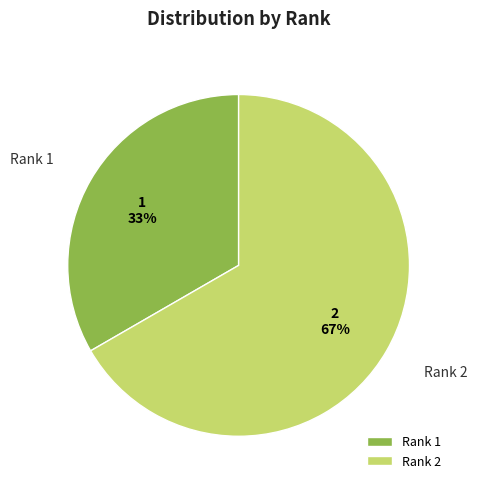

Between Rank 1 and Rank 2, which is larger?

Rank 2